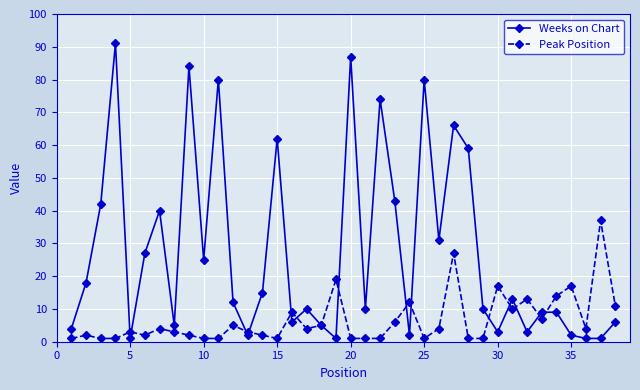

List the series in order of their overall mean, lowest first.

Peak Position, Weeks on Chart